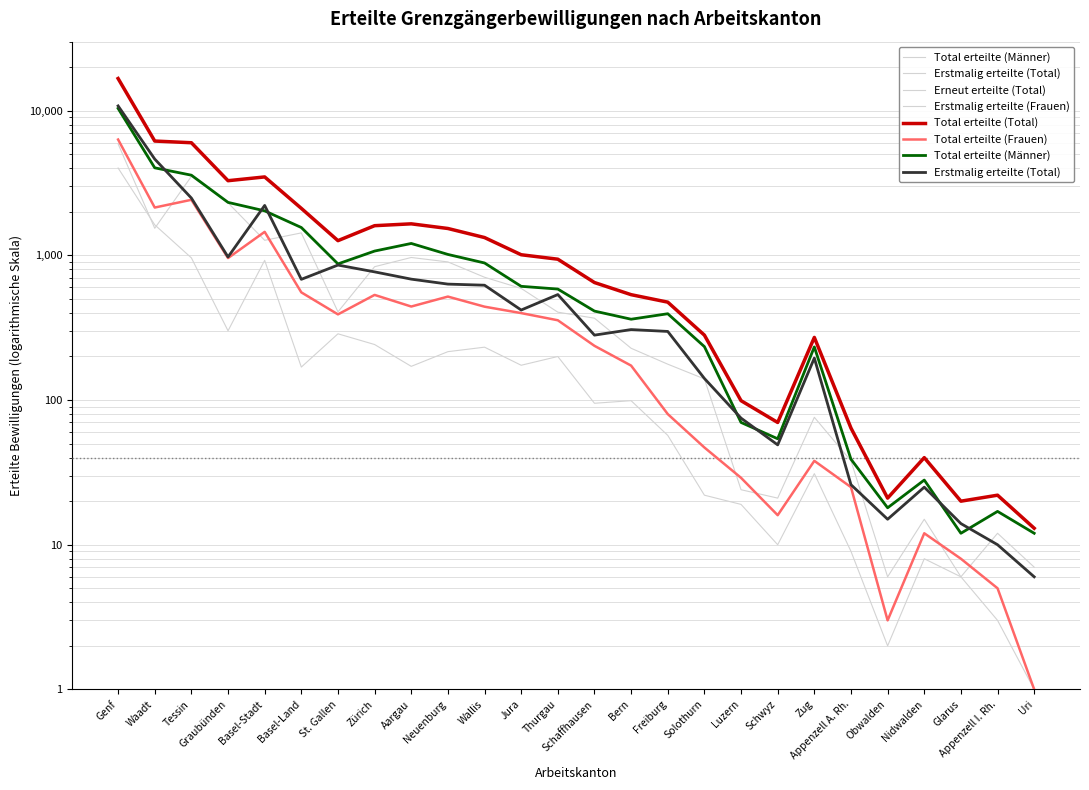

How many interior local valleys does the Total erteilte (Frauen) series have?

6